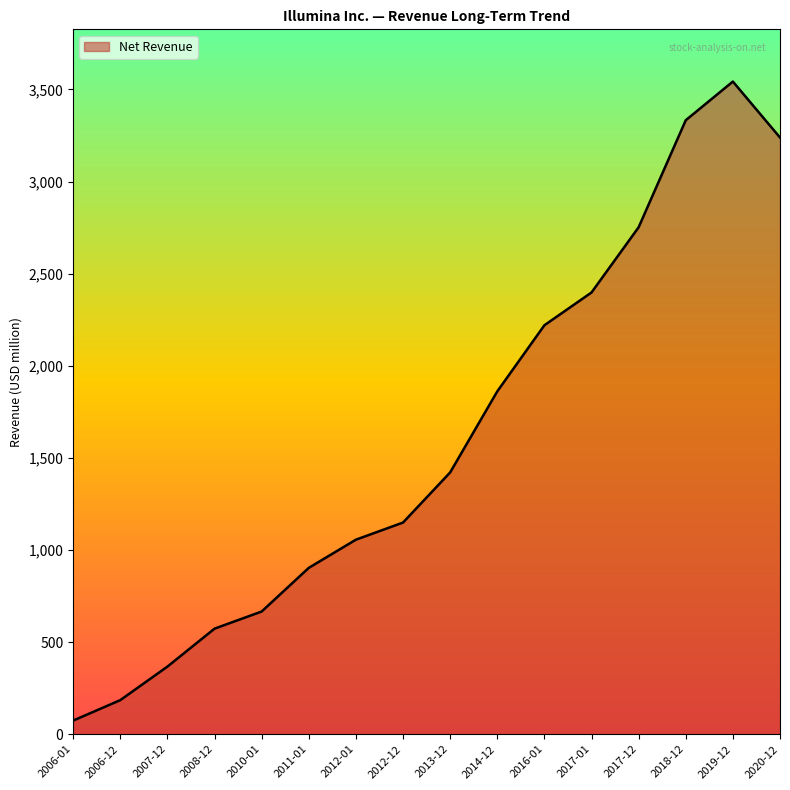

Is it true that the value at 2019-12 is 1995?

False